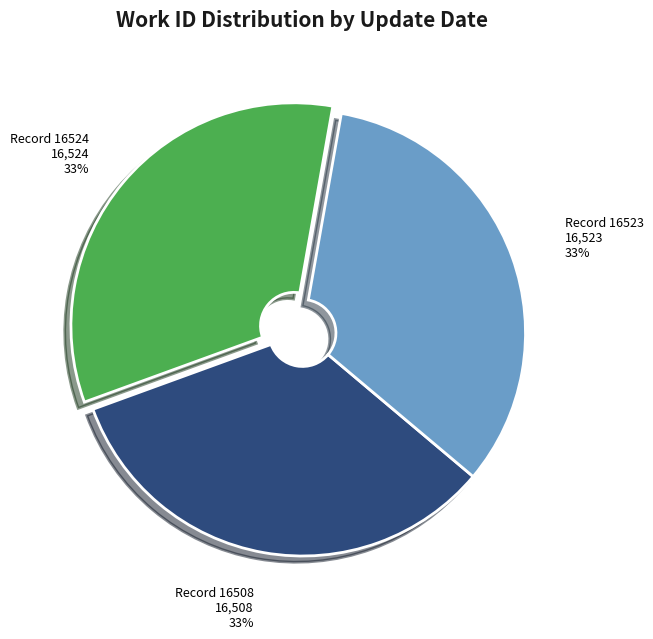

Does any single category account for the majority?

No